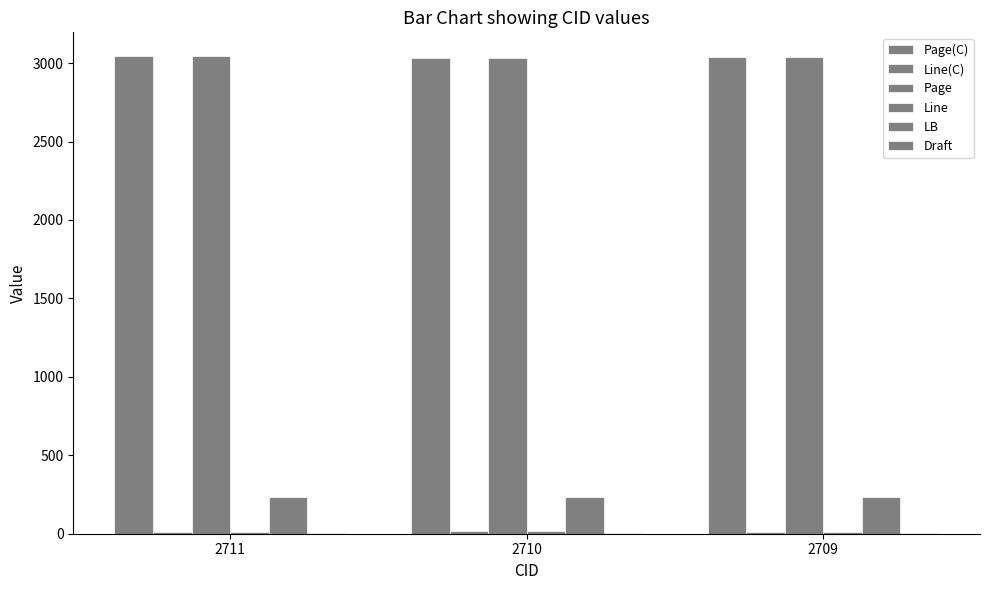

What is the maximum value shown in the chart?

3044